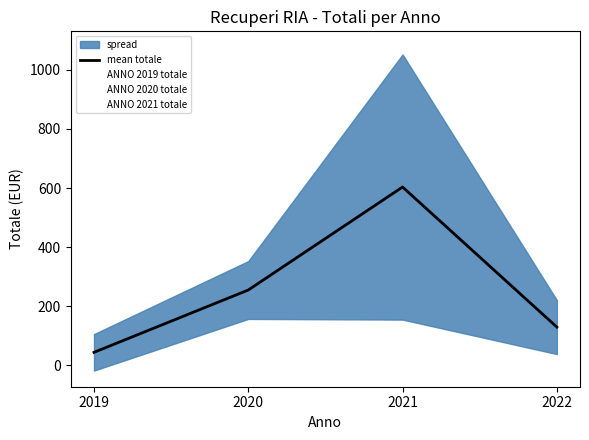

What is the smallest value displayed?

43.6